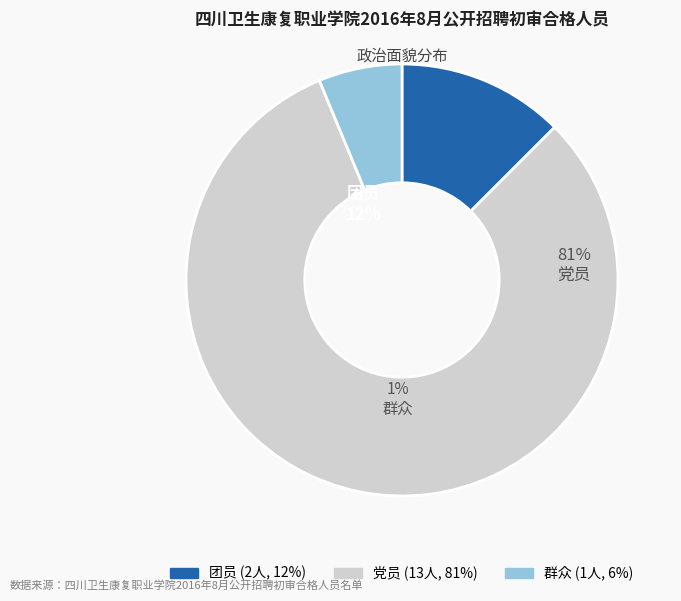

Which has a higher value, 党员 or 团员?

党员